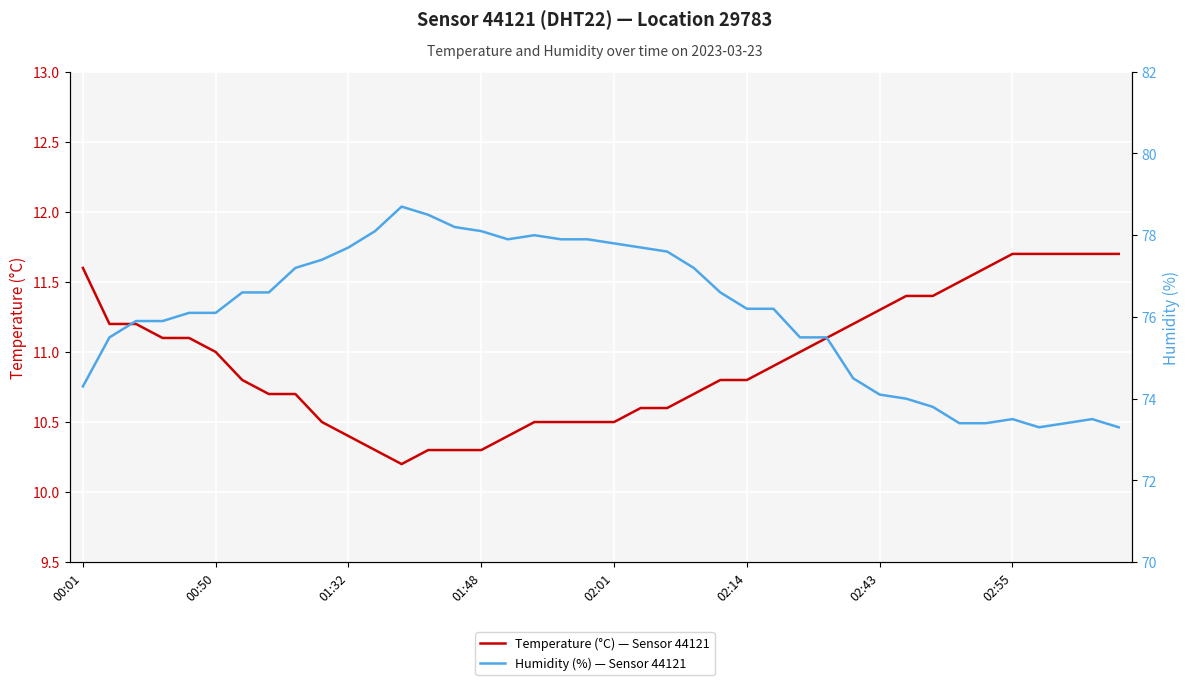

At which category does Temperature (°C) — Sensor 44121 reach its first local valley?

12